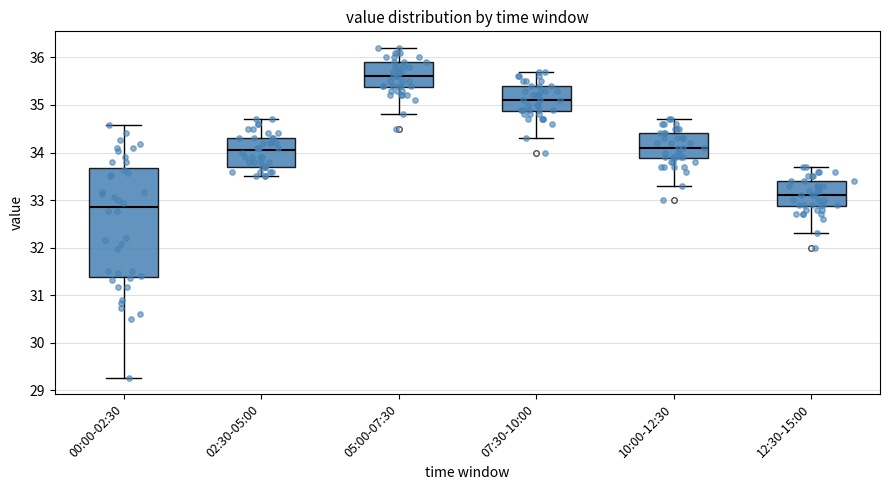

Reading left to right, read every box against the y-axis: the position of its median line, the range the box covers, and the ends of its whiskers. The values are not printed on the chart, so give them approximately, as read against the axis.

00:00-02:30: median 32.9, box 31.4 to 33.7, whiskers 29.3 to 34.6
02:30-05:00: median 34.1, box 33.7 to 34.3, whiskers 33.5 to 34.7
05:00-07:30: median 35.6, box 35.4 to 35.9, whiskers 34.8 to 36.2
07:30-10:00: median 35.1, box 34.9 to 35.4, whiskers 34.3 to 35.7
10:00-12:30: median 34.1, box 33.9 to 34.4, whiskers 33.3 to 34.7
12:30-15:00: median 33.1, box 32.9 to 33.4, whiskers 32.3 to 33.7